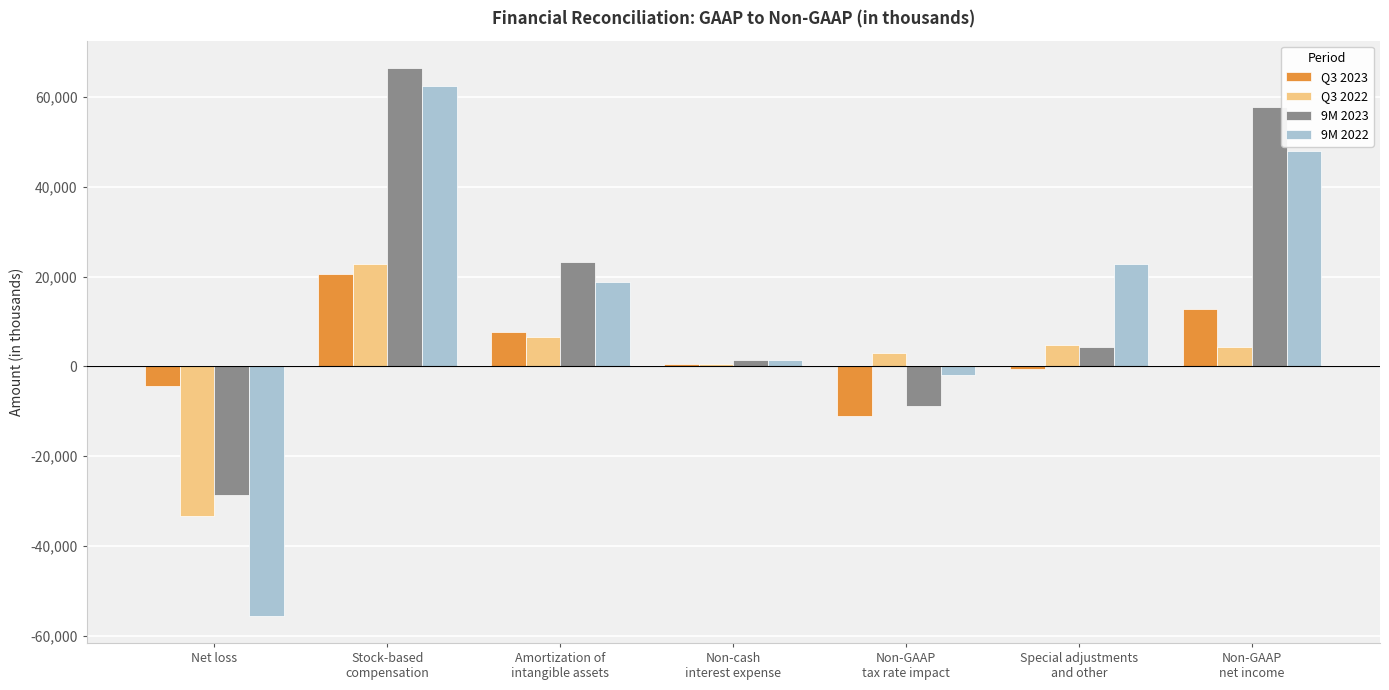

What is the lowest value of the 9M 2023 series?

-28601